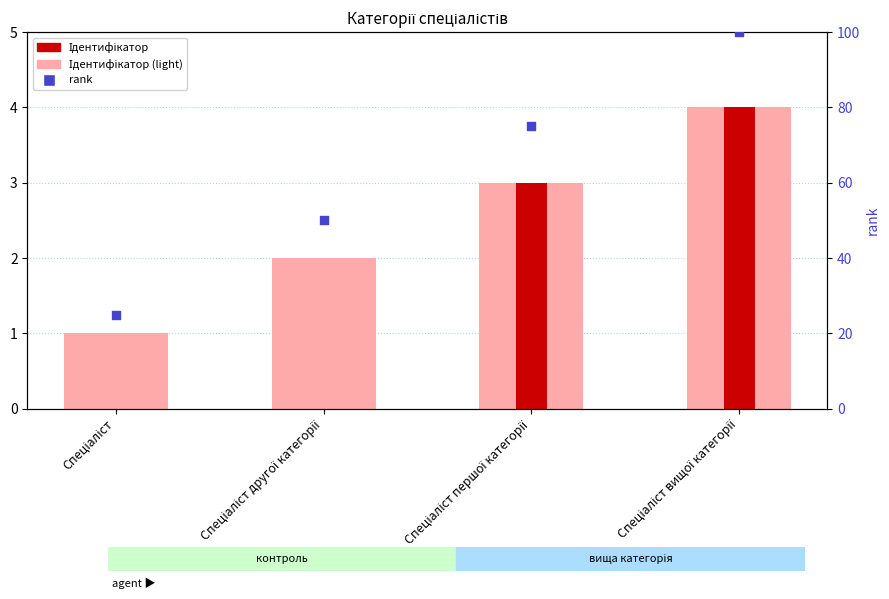

Which series reaches the maximum Y coordinate?

rank